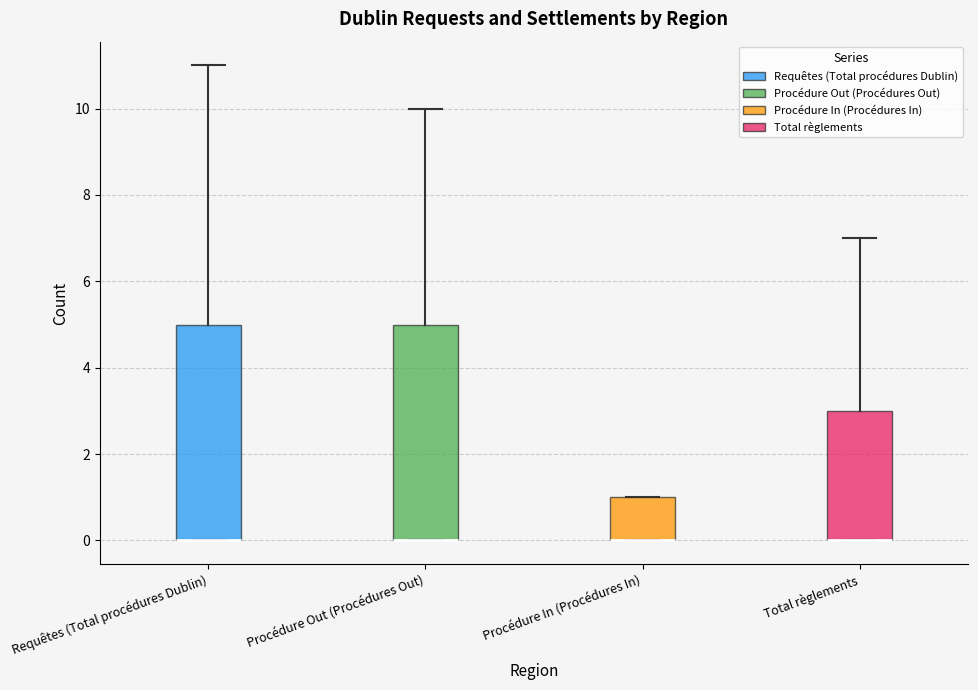

Where is the lower edge of the box for Procédure Out (Procédures Out) on the y-axis? The values are not printed on the chart, so give them approximately, as read against the axis.

0